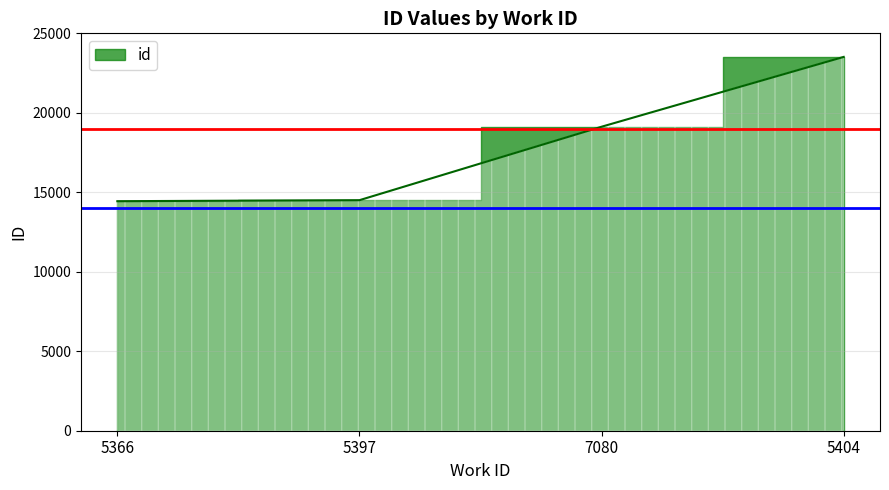

What is the sum of all values?

71586